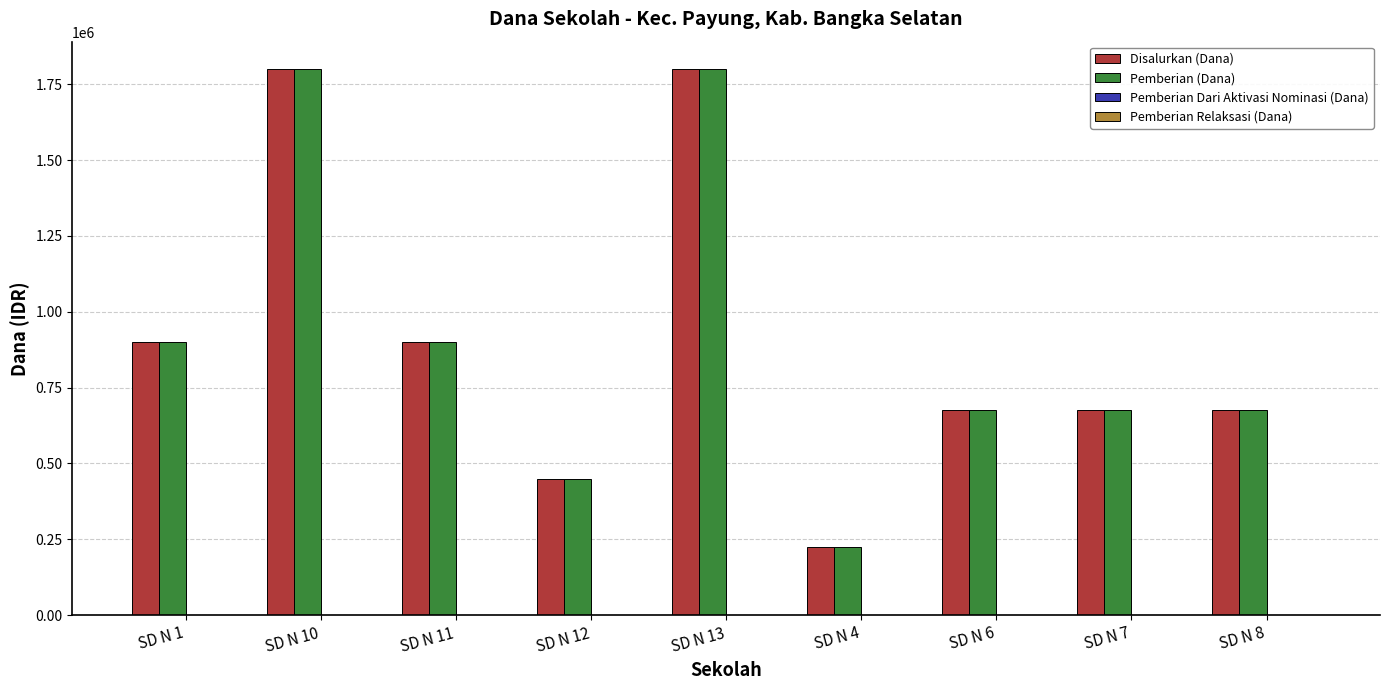

Does the chart contain any negative values?

No